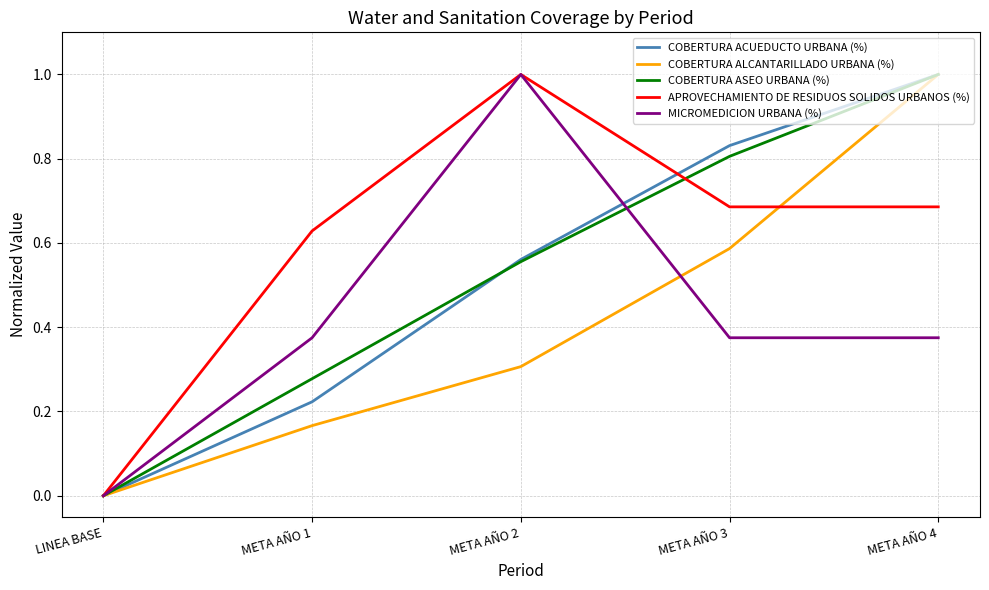

At which category is the sum across all series the highest?

META AÑO 4